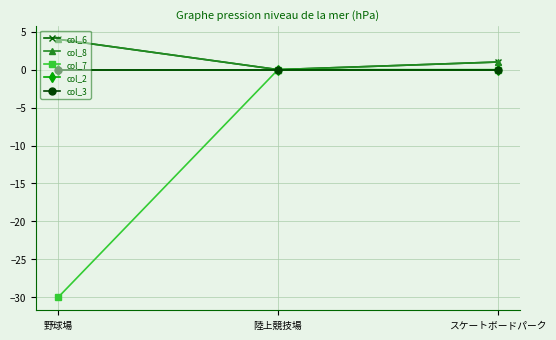

What is the sum of the col_8 values at 陸上競技場 and スケートボードパーク?

1